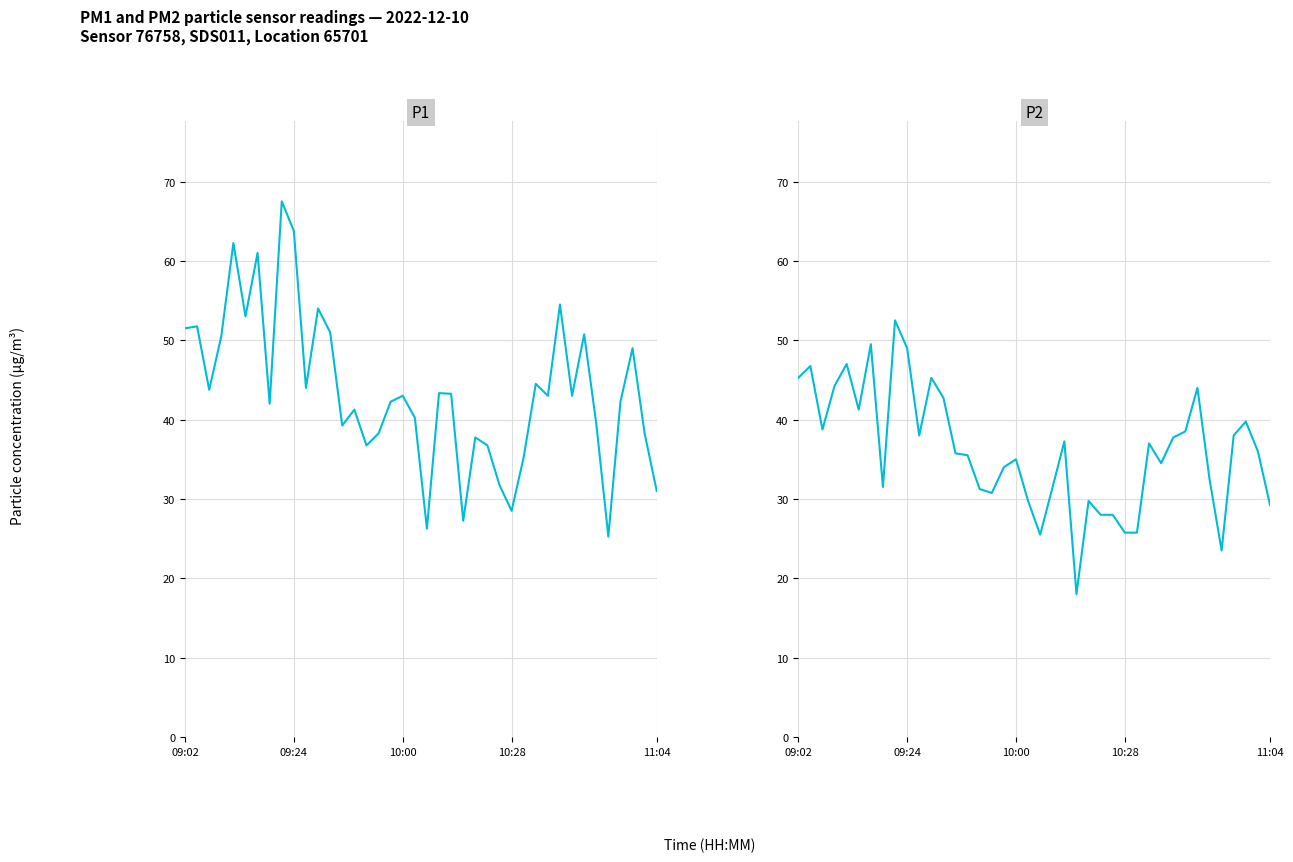

Does the chart display data point markers on the line(s)?

No